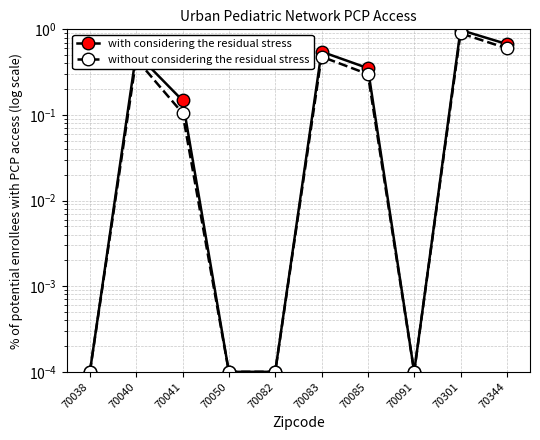

Where is with considering the residual stress nearest to the value 0?

70038